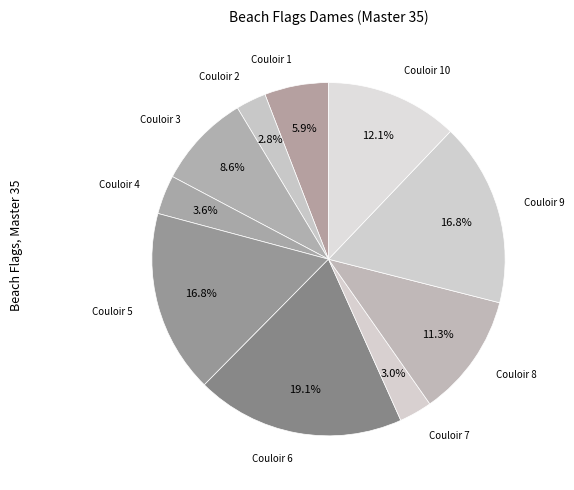

How much of the chart is everything except Couloir 5?

83.2%